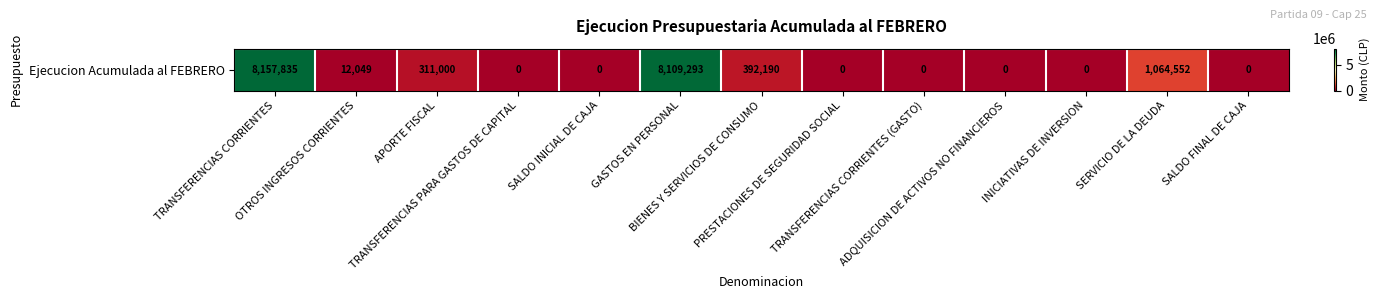

List the labels in order of value, largest first.

TRANSFERENCIAS CORRIENTES, GASTOS EN PERSONAL, SERVICIO DE LA DEUDA, BIENES Y SERVICIOS DE CONSUMO, APORTE FISCAL, OTROS INGRESOS CORRIENTES, TRANSFERENCIAS PARA GASTOS DE CAPITAL, SALDO INICIAL DE CAJA, PRESTACIONES DE SEGURIDAD SOCIAL, TRANSFERENCIAS CORRIENTES (GASTO), ADQUISICION DE ACTIVOS NO FINANCIEROS, INICIATIVAS DE INVERSION, SALDO FINAL DE CAJA